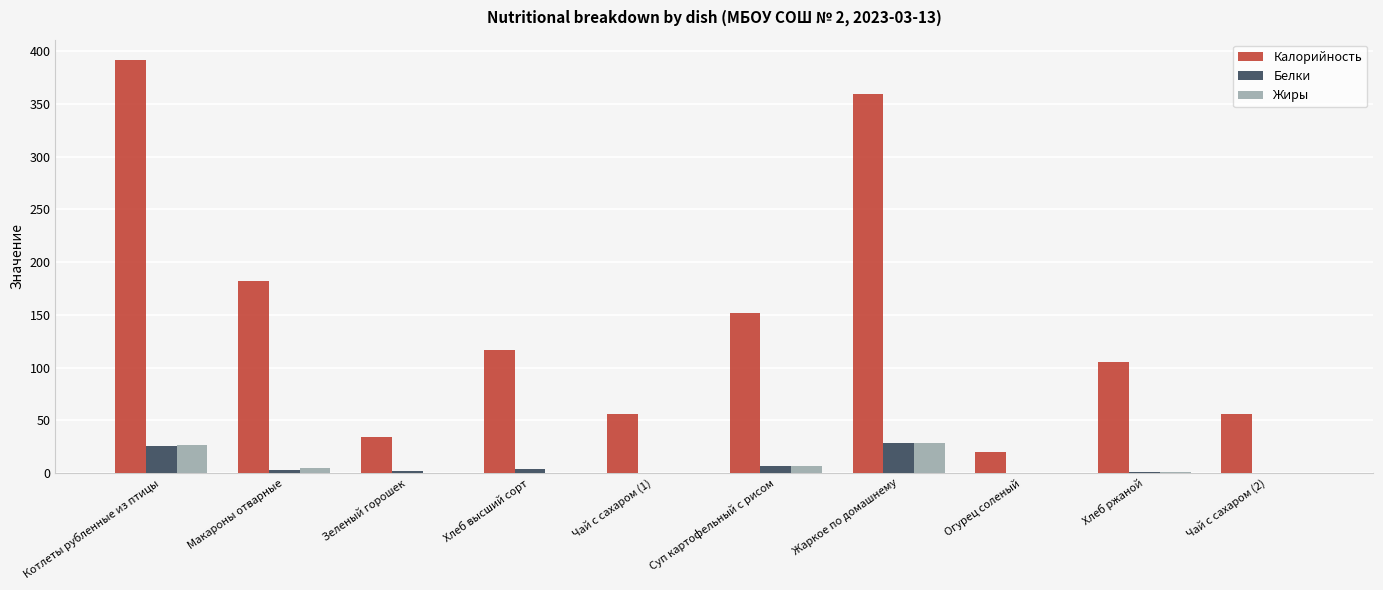

How many distinct data groups are displayed?

3